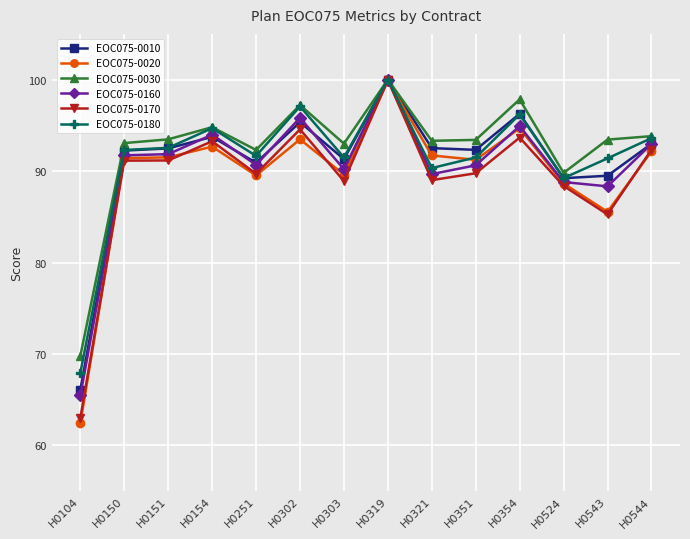

Which series has the largest total across all categories?

EOC075-0030